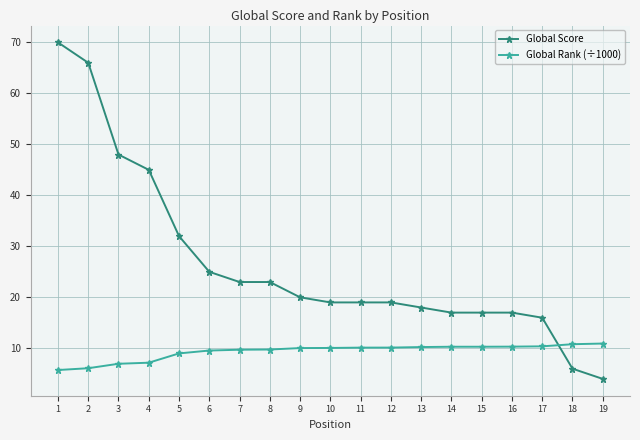

True or false: Global Rank (÷1000) has a value of 7.1 at 13.

False